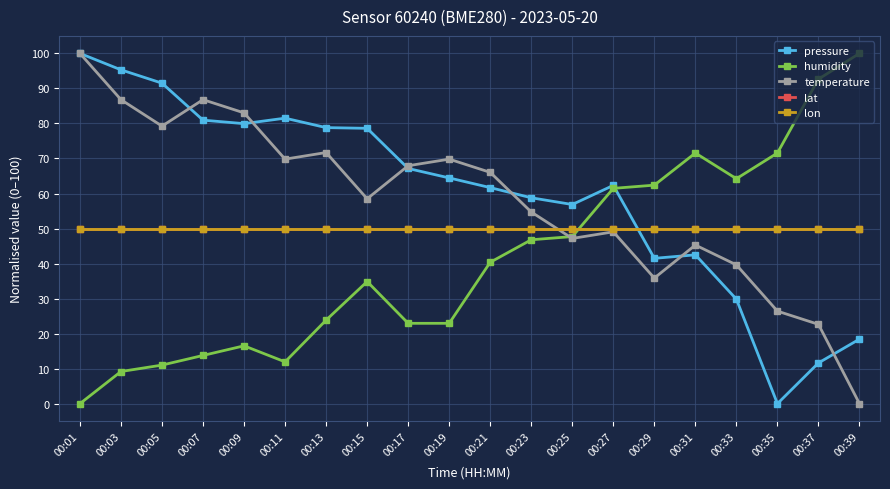

How many interior local valleys does the pressure series have?

4